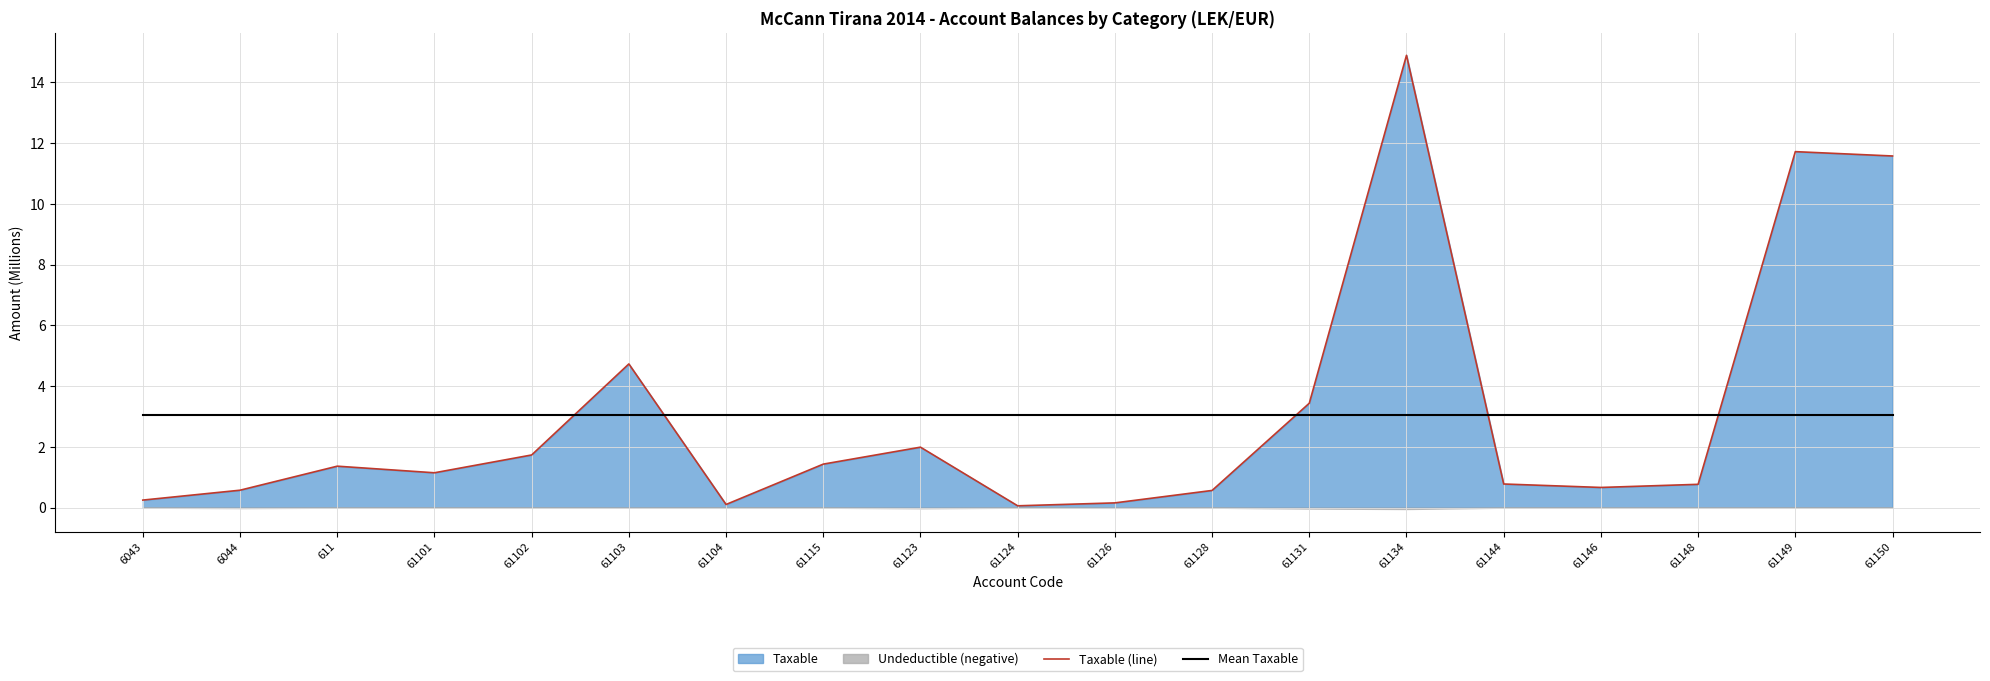

At which category is the sum across all series the highest?

61134